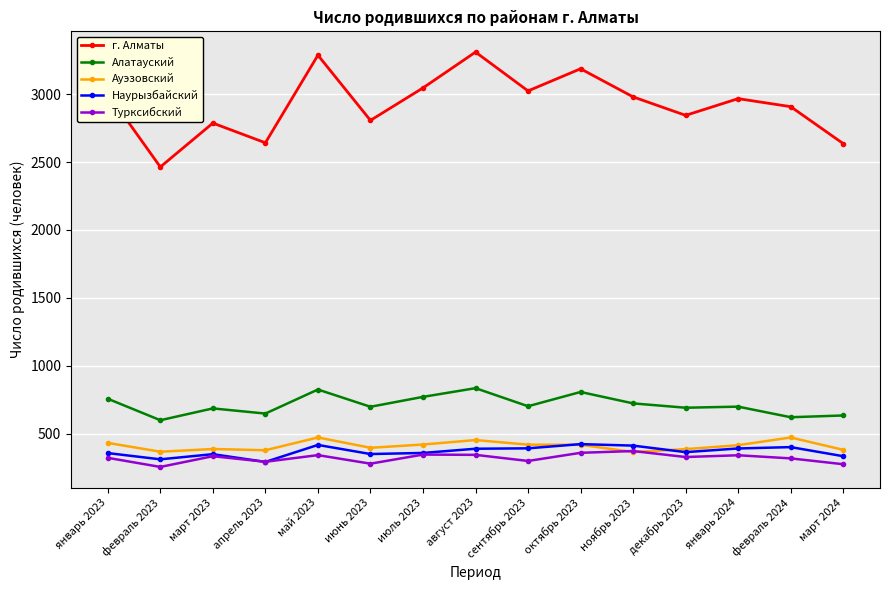

List the series in order of their peak value, lowest first.

Турксибский, Наурызбайский, Ауэзовский, Алатауский, г. Алматы